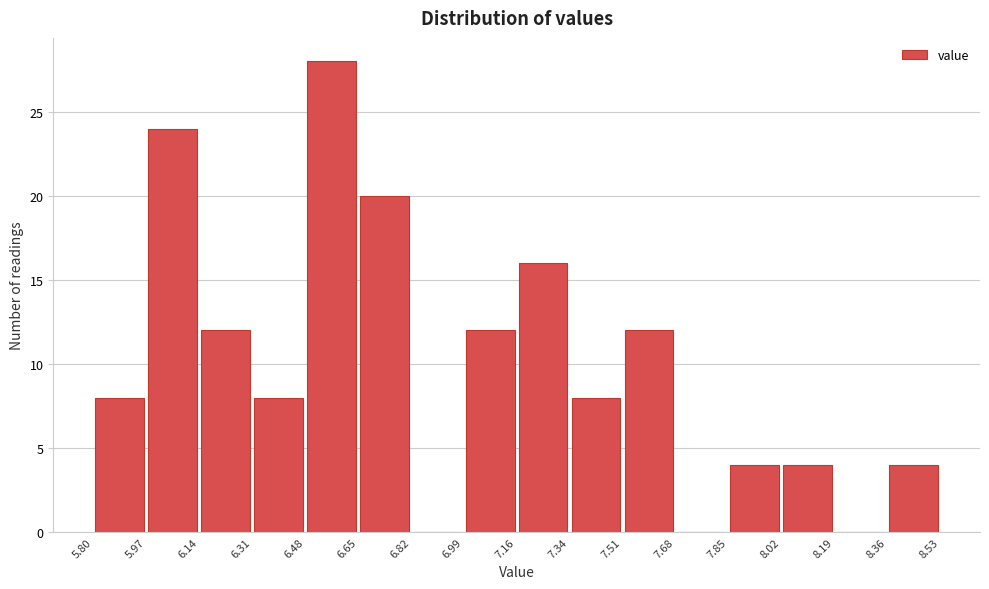

Reading left to right, transcribe this chart: for each bar, give the range it covers on the x-axis and its height. The values are not printed on the chart, so give them approximately, as read against the axis.

5.80 to 5.97: 8
5.97 to 6.14: 24
6.14 to 6.31: 12
6.31 to 6.48: 8
6.48 to 6.65: 28
6.65 to 6.82: 20
6.82 to 6.99: 0
6.99 to 7.16: 12
7.16 to 7.34: 16
7.34 to 7.51: 8
7.51 to 7.68: 12
7.68 to 7.85: 0
7.85 to 8.02: 4
8.02 to 8.19: 4
8.19 to 8.36: 0
8.36 to 8.53: 4